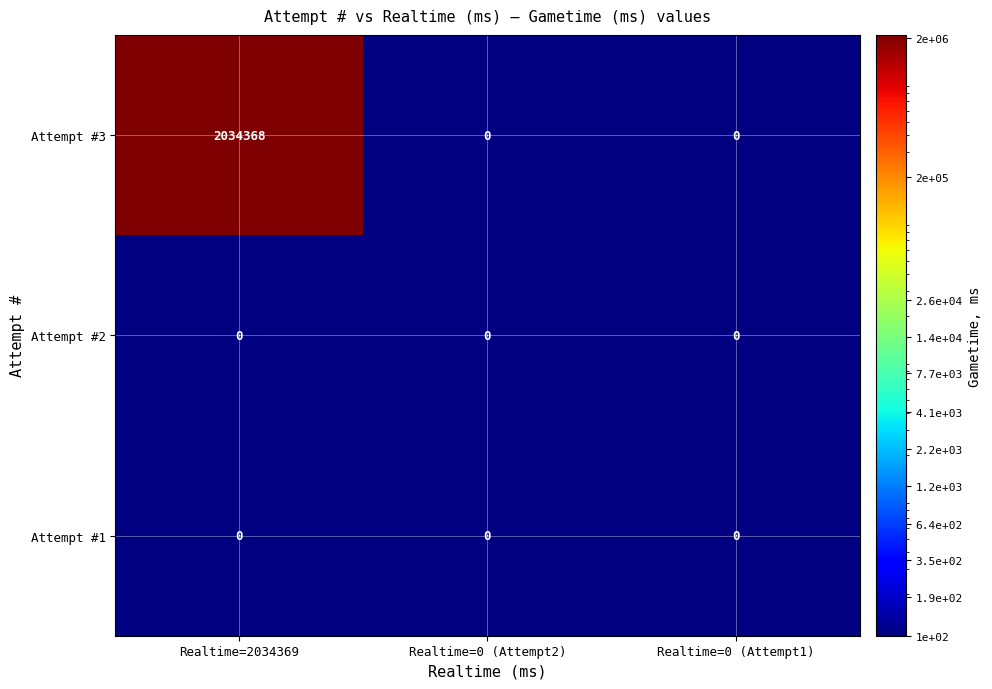

Between 0 and 1, which series saw the biggest shift?

3